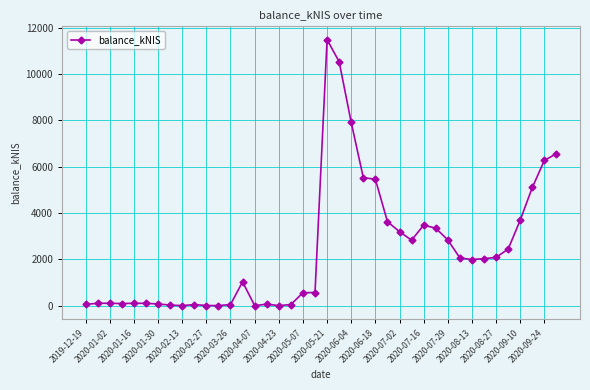

What is the difference between the maximum and minimum values?

11478.7